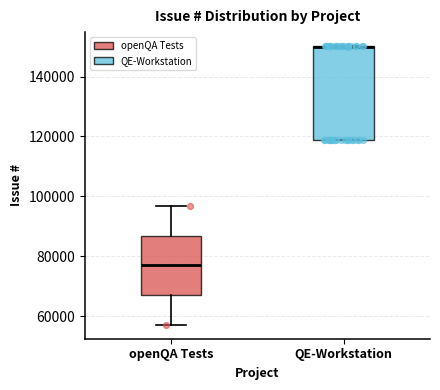

Which box is the tallest, from its lower edge to its upper edge?

QE-Workstation